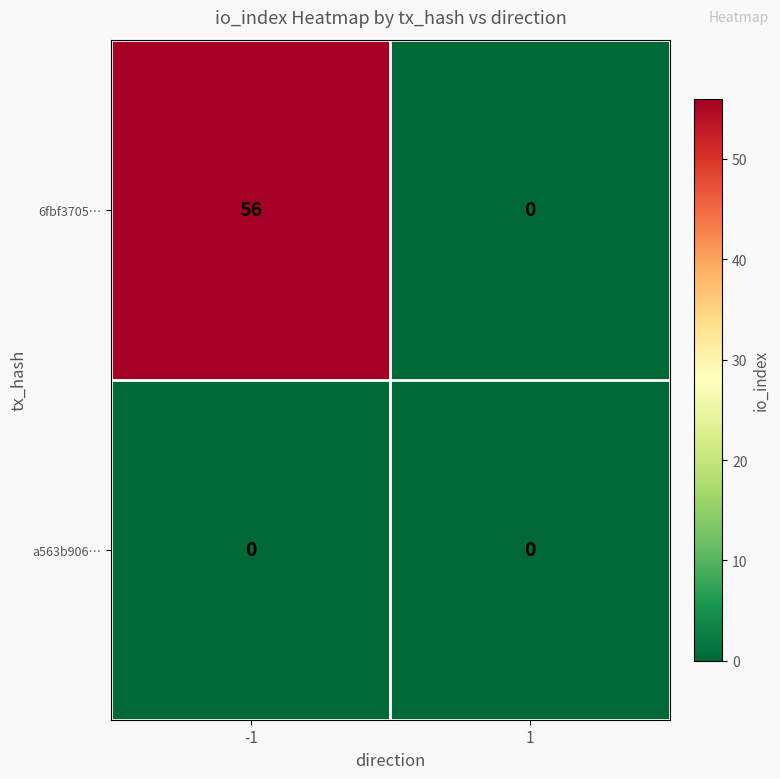

The value of a563b906… at 1 is 0. True or false?

True